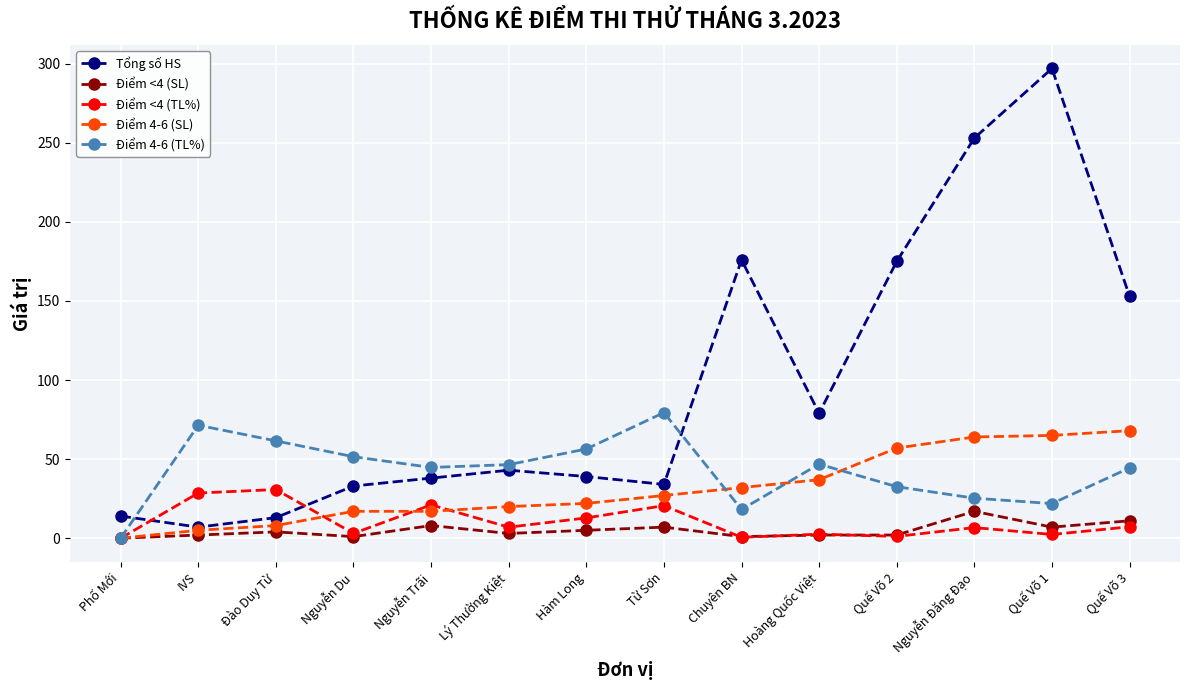

True or false: Điểm 4-6 (TL%) has more than 1 points higher than both neighbors.

True